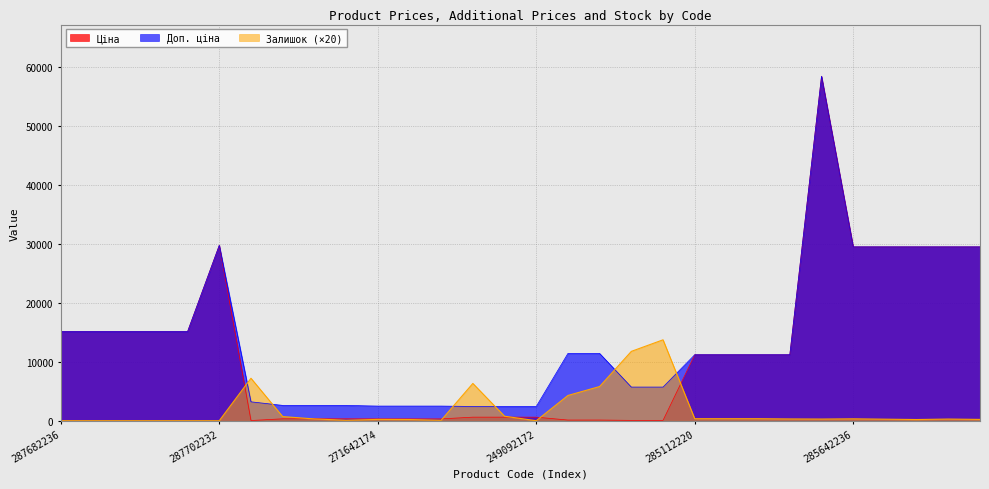

What is the difference between the maximum and minimum values in the Доп. ціна series?

56011.7